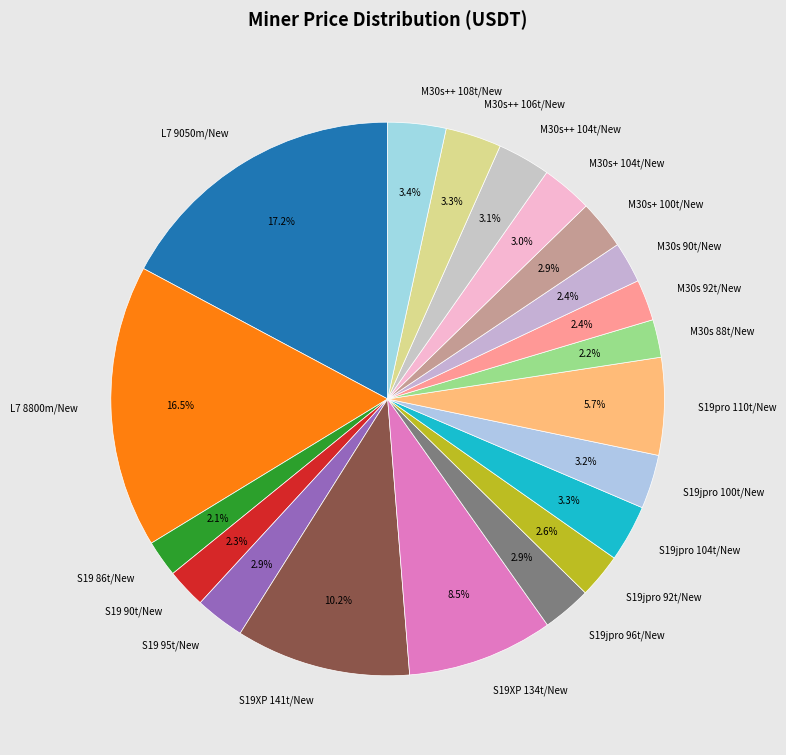

To the nearest percent, what percentage of the pie is S19jpro 96t/New?

3%